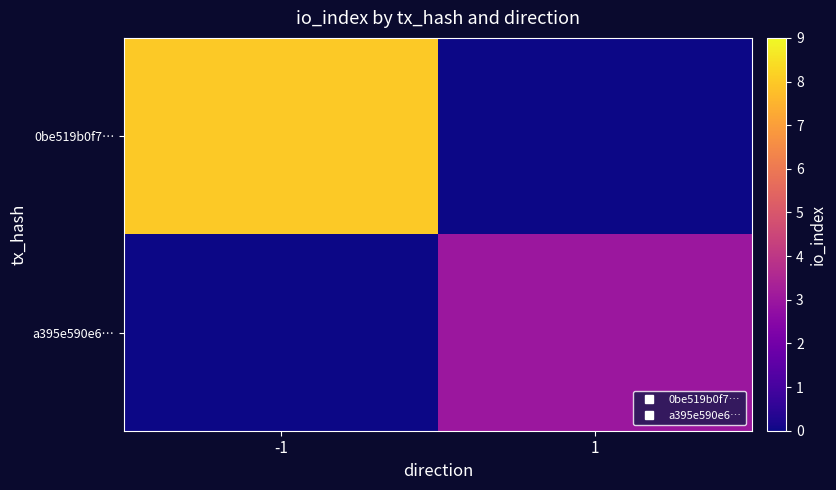

Which series has the largest total across all categories?

0be519b0f7…